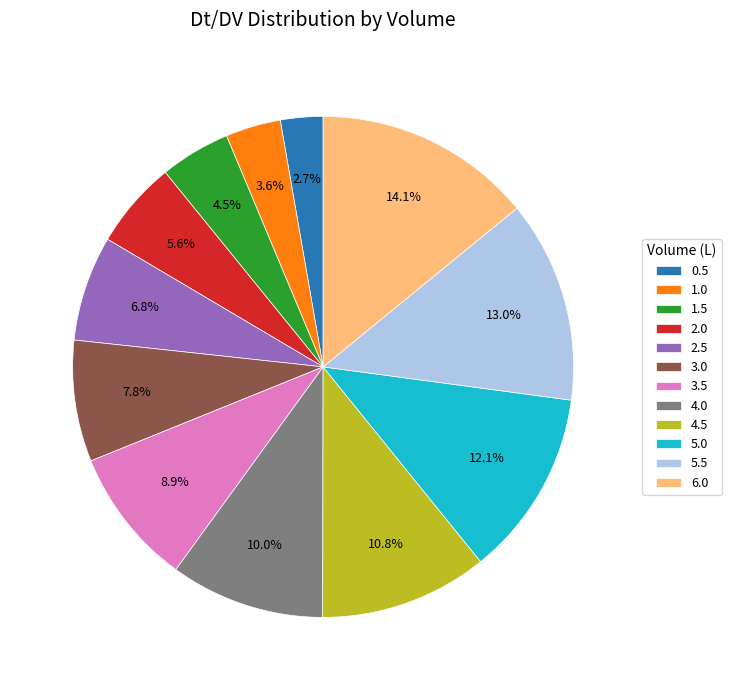

How many slices are in this pie chart?

12